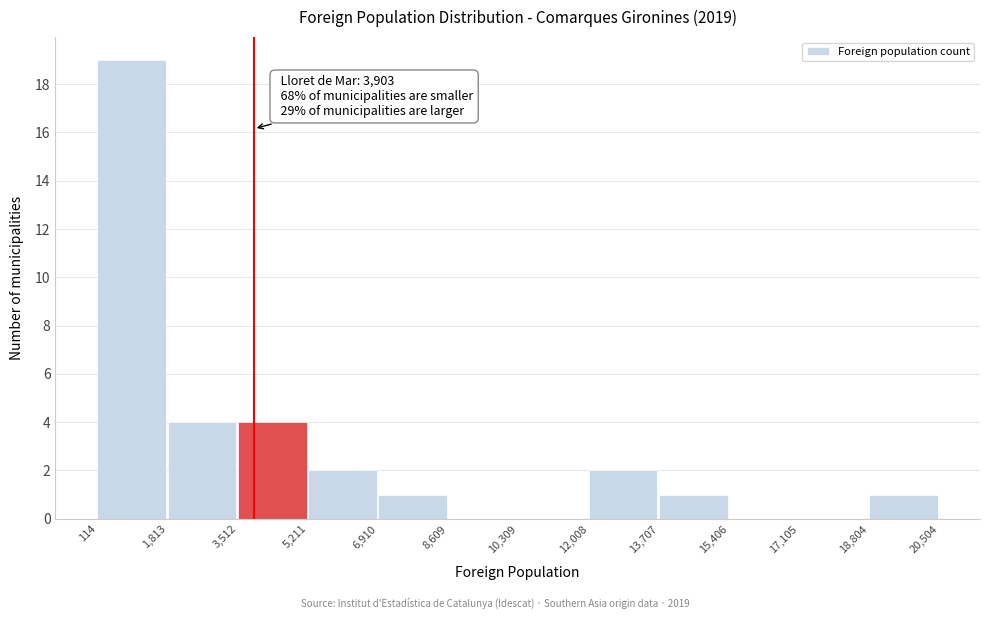

Which range on the x-axis has the tallest bar?

114 to 1,813